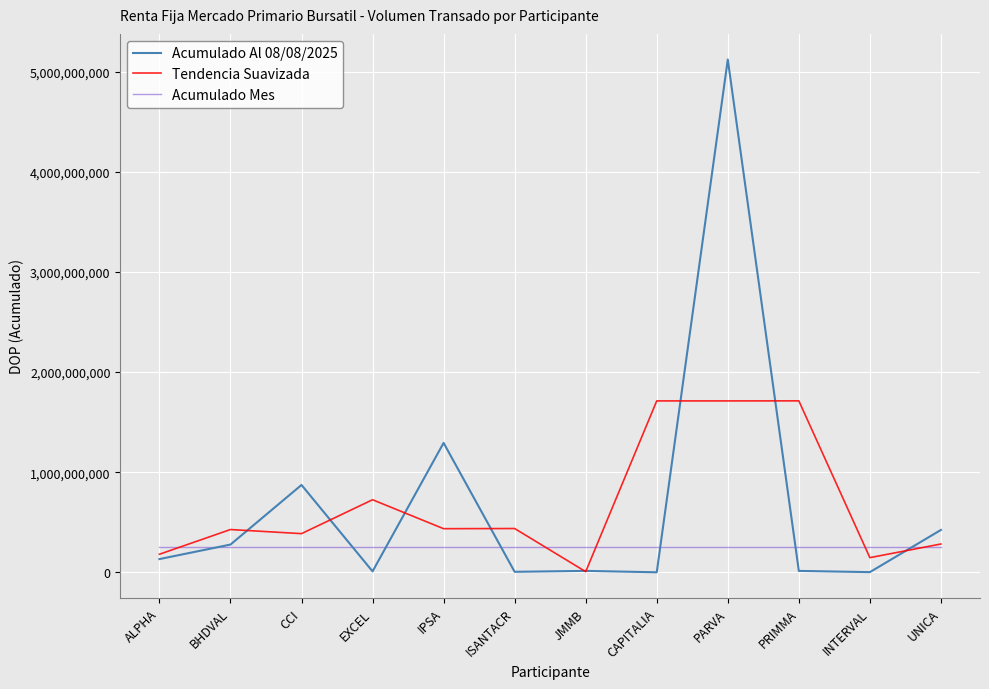

What is the lowest value of the Acumulado Mes series?

255985267.6